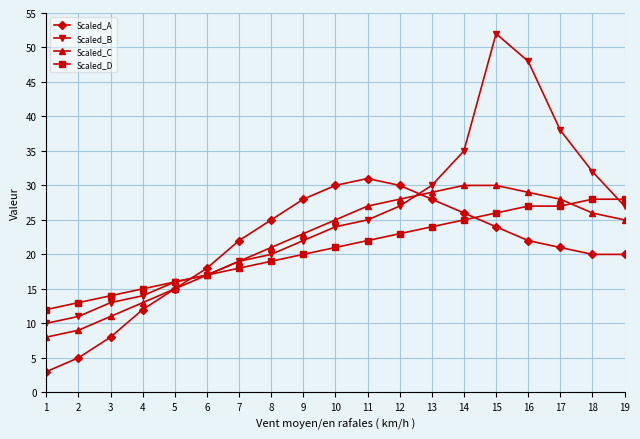

What is the value of the Scaled_B point at the 9th from the left?

22